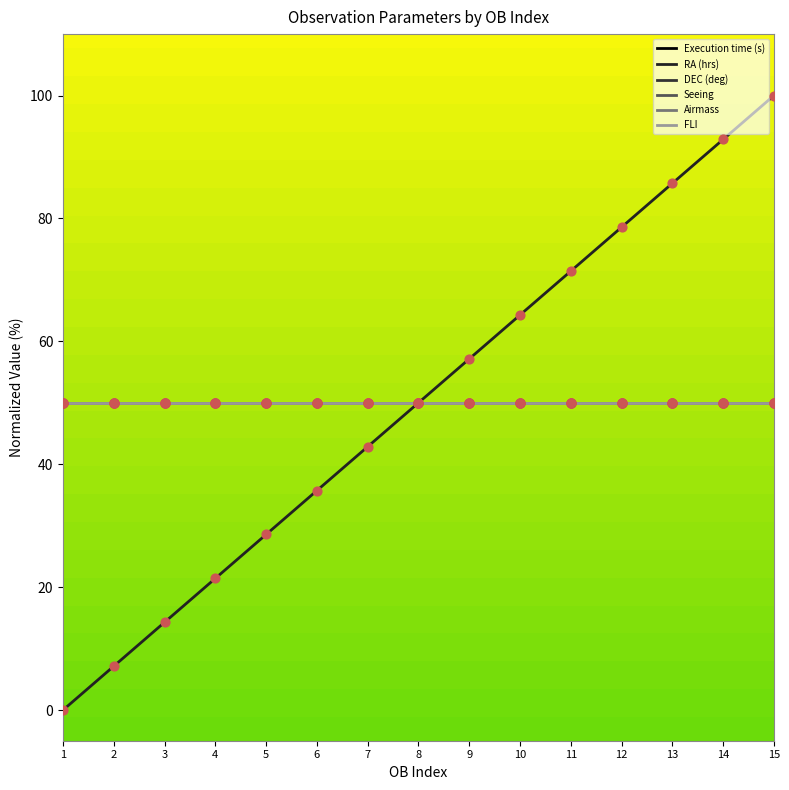

At which category is the sum across all series the highest?

15